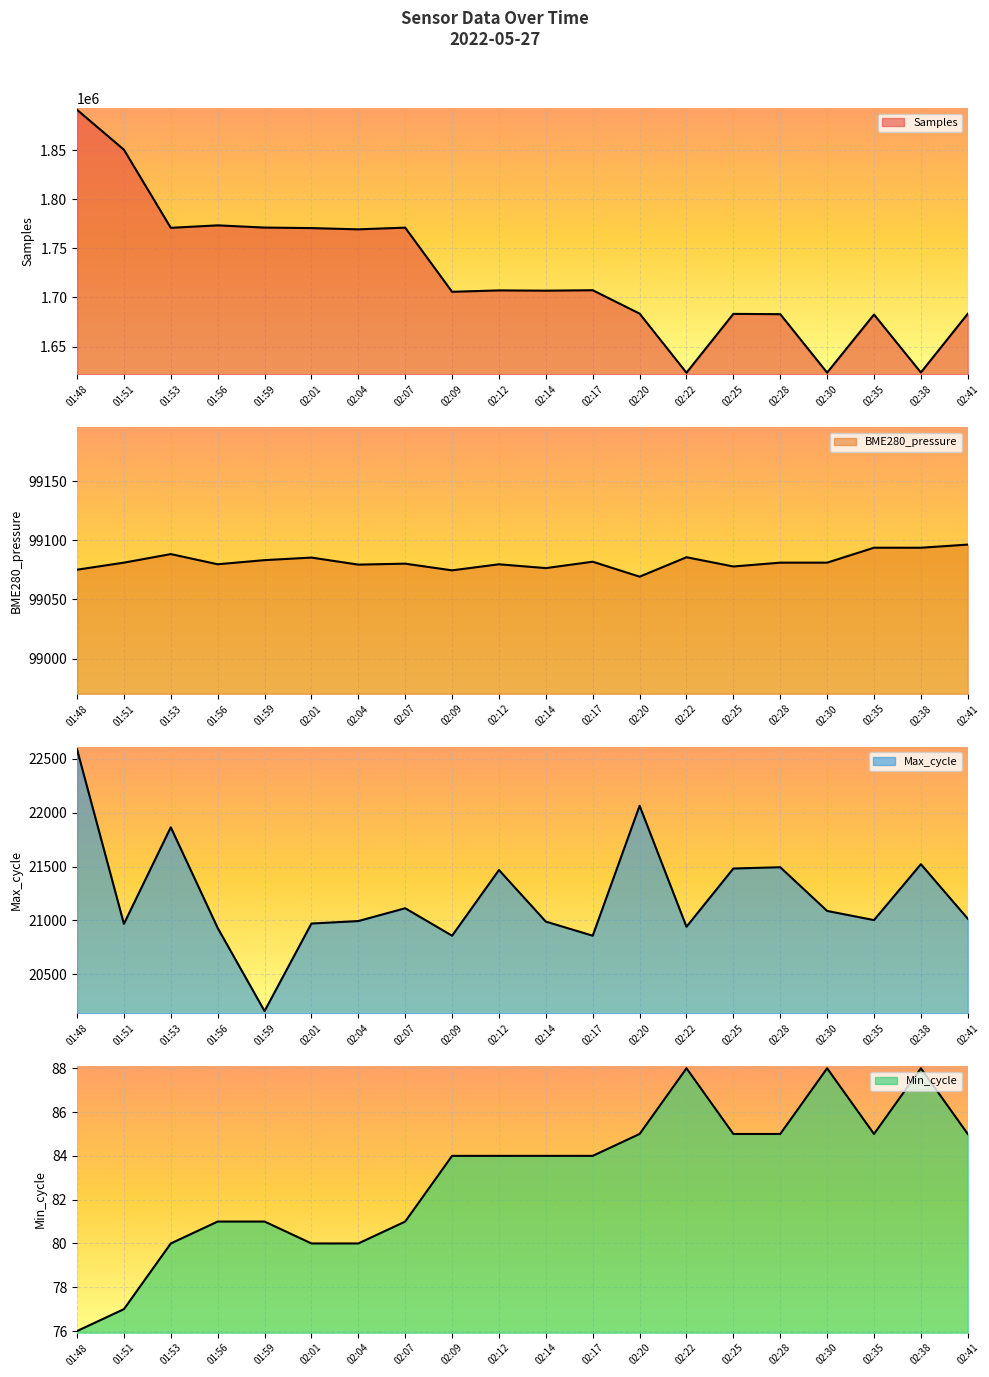

The Max_cycle series shows 29155.3 at 02:12. True or false?

False